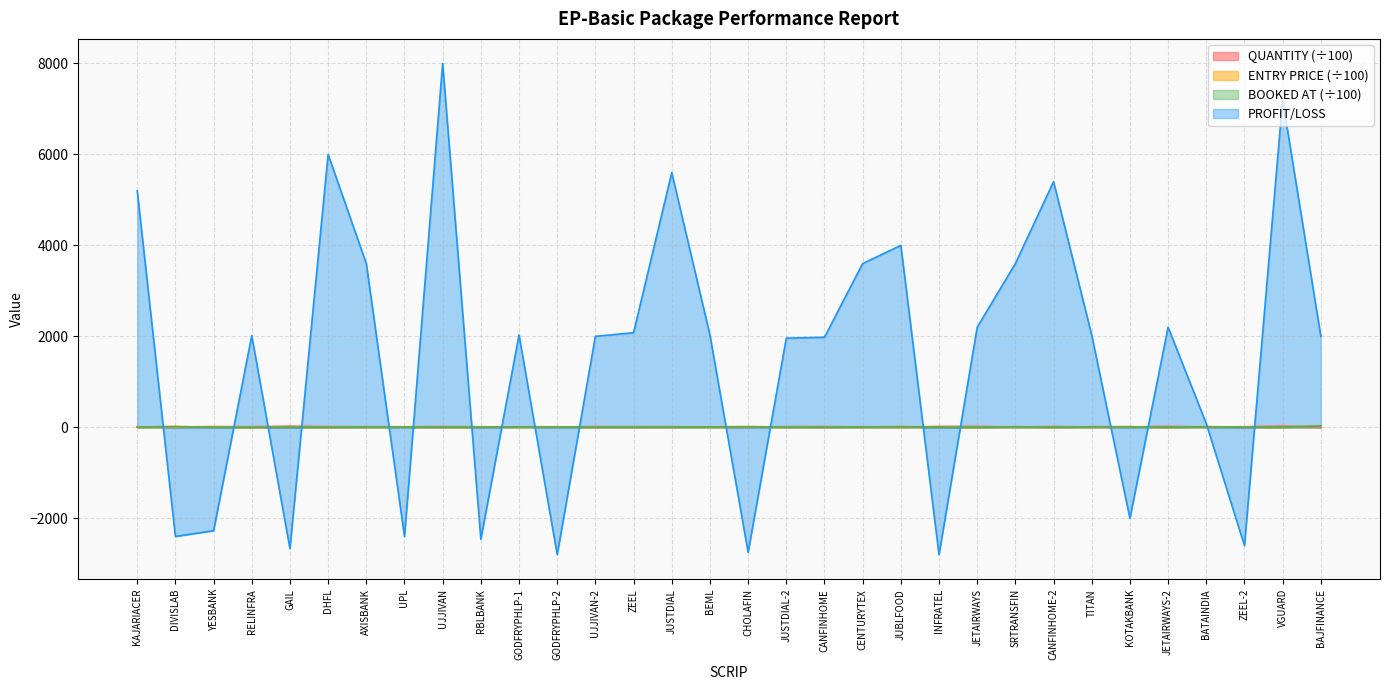

Is the value of PROFIT/LOSS at JETAIRWAYS greater than the value of BOOKED AT at INFRATEL?

Yes